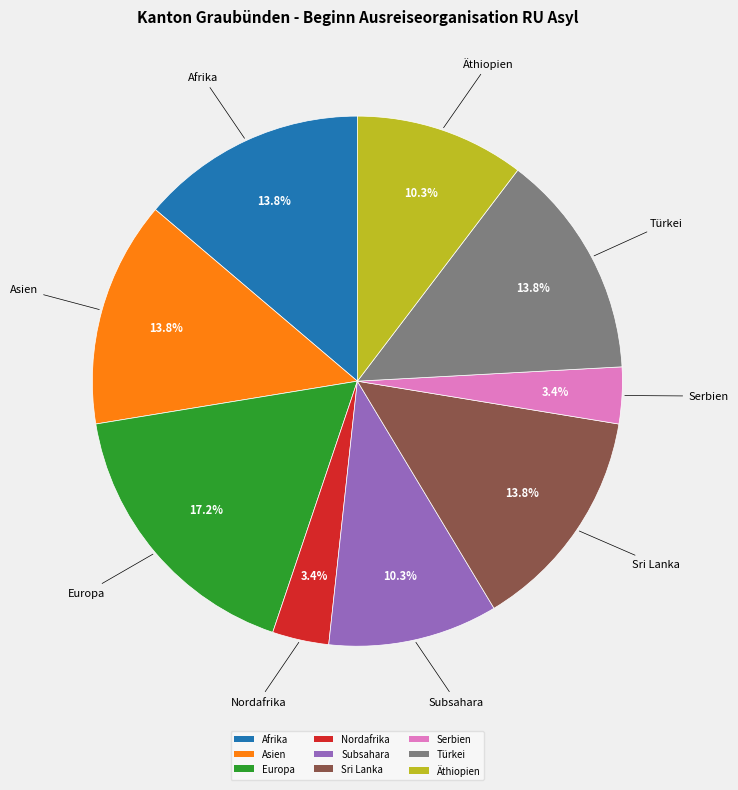

Does Sri Lanka represent more than half of the total?

No